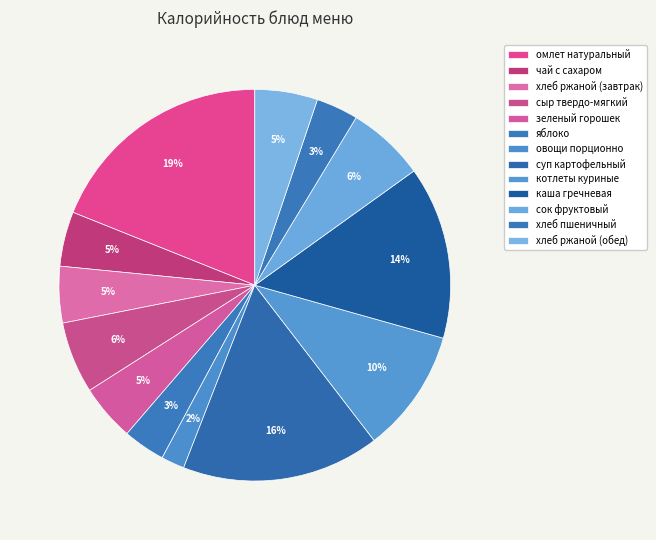

Which category has the biggest portion of the pie?

омлет натуральный